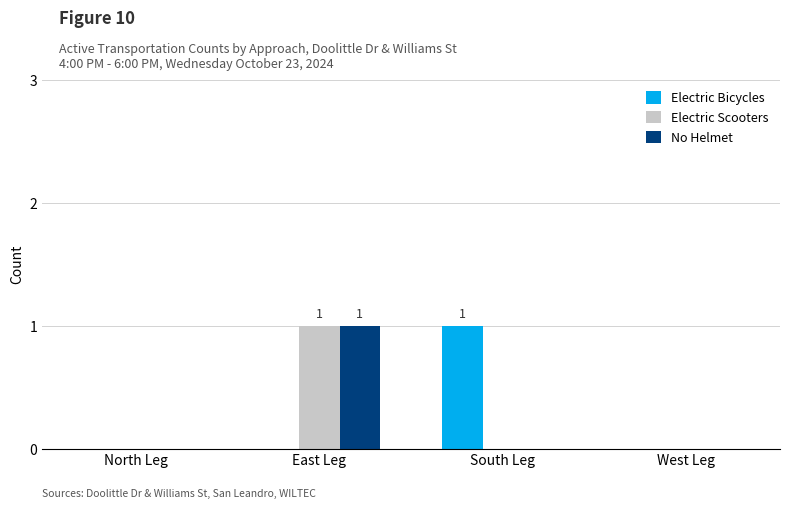

At which label does Electric Scooters reach its peak?

East Leg